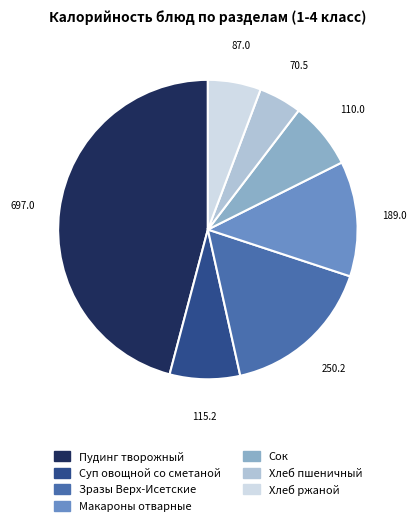

How many segments does this pie chart have?

7